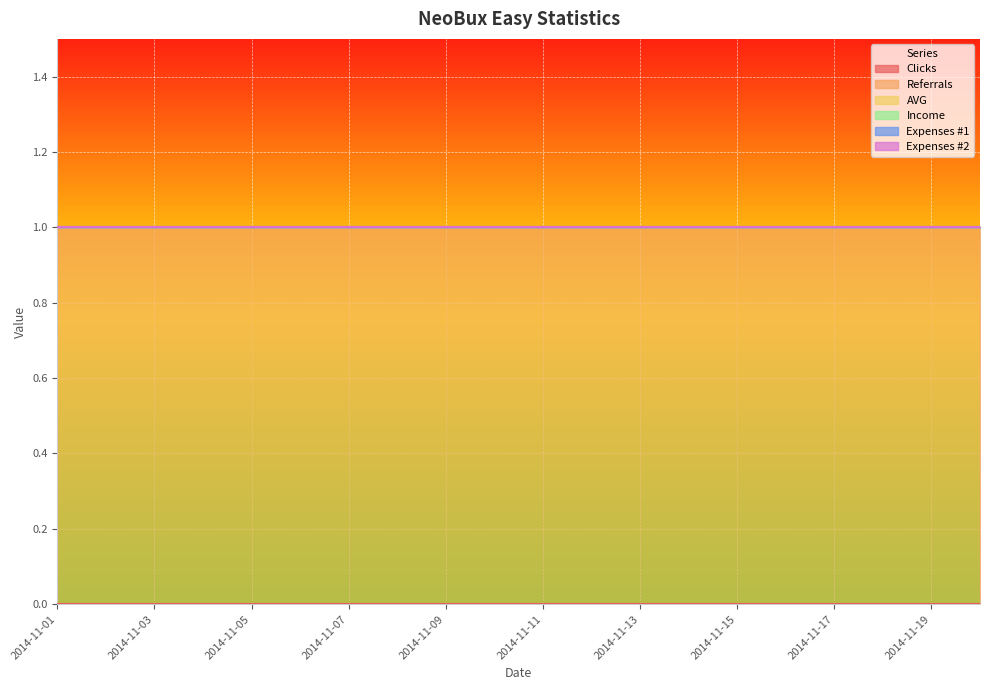

What is the total value across all series at 2014-11-19?

1